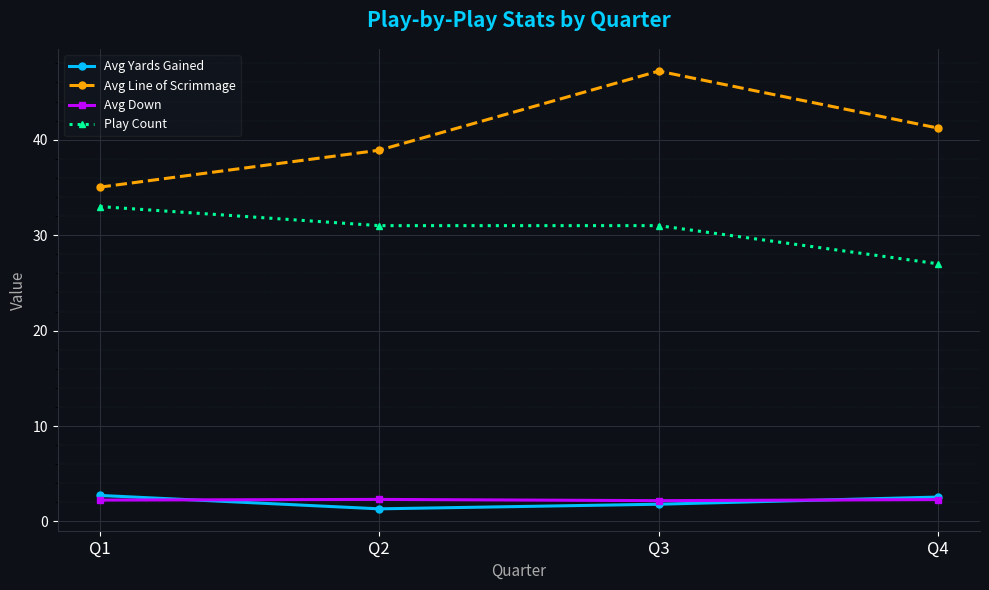

What is the spread (max minus min) of values at Q1?

32.8